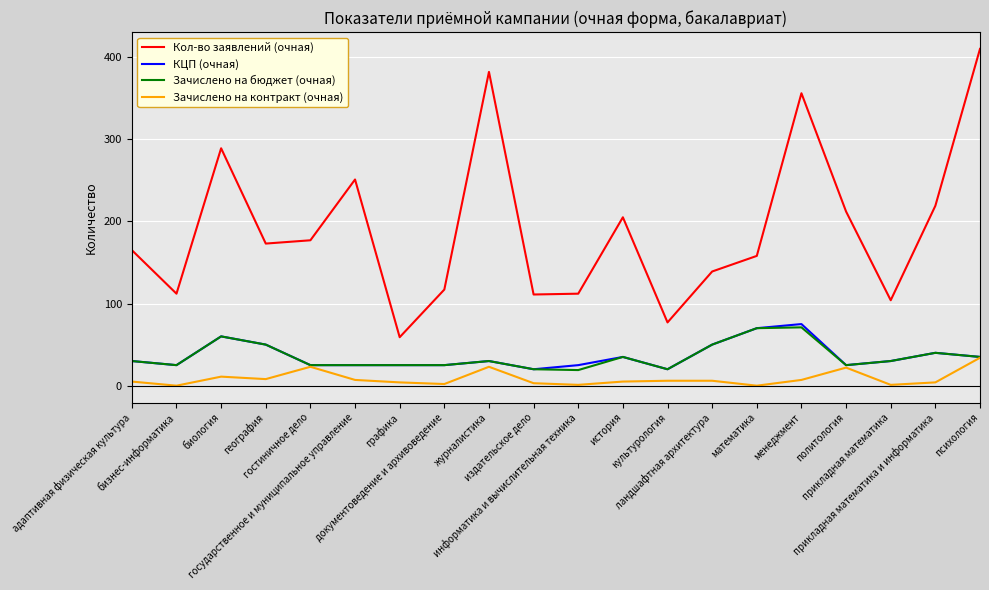

True or false: Зачислено на контракт (очная) and Кол-во заявлений (очная) intersect in this chart.

False